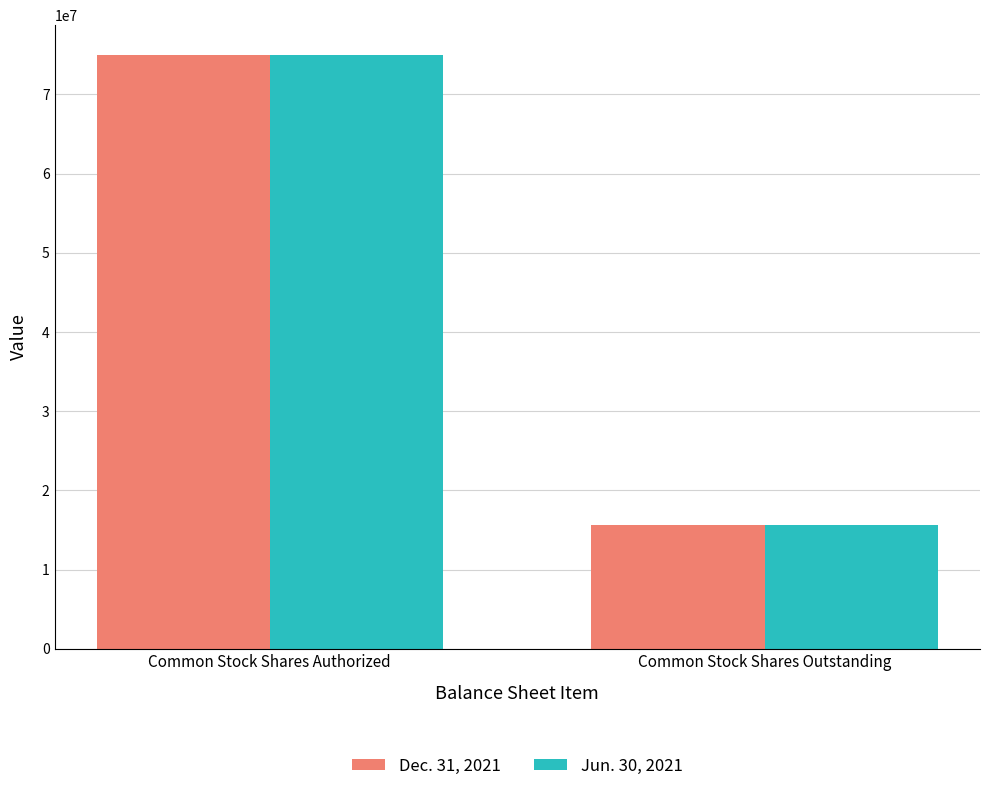

What is the label of the 2nd bar from the right?

Common Stock Shares Authorized